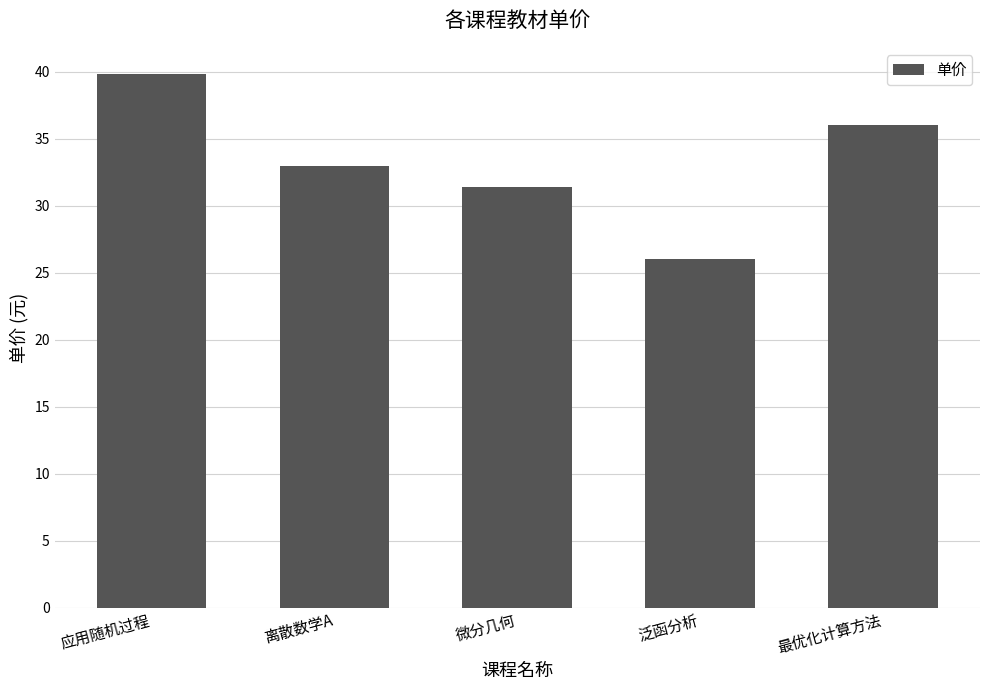

At which label is the value closest to 32?

微分几何